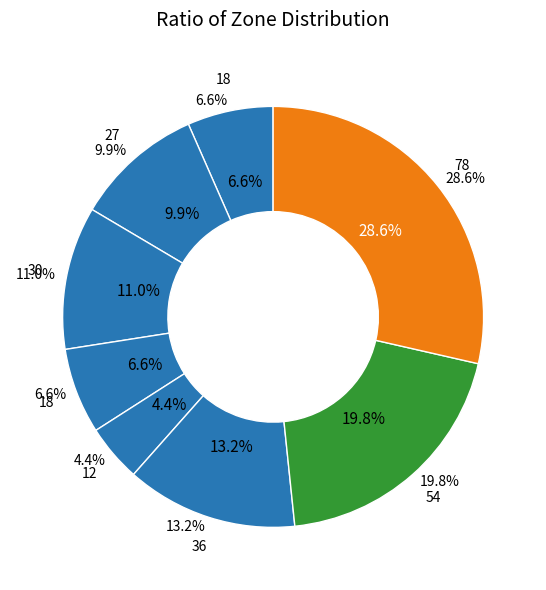

Does any single category account for the majority?

No